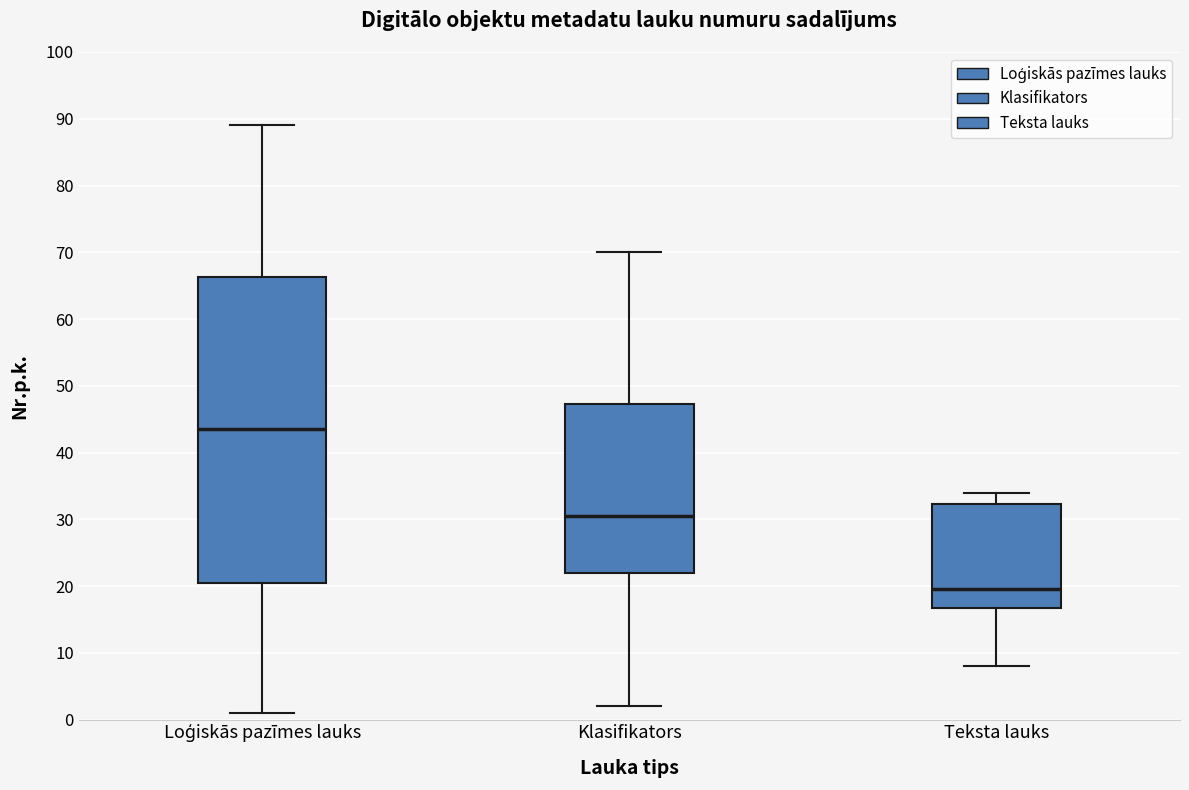

Which box's median line is the lowest?

Teksta lauks